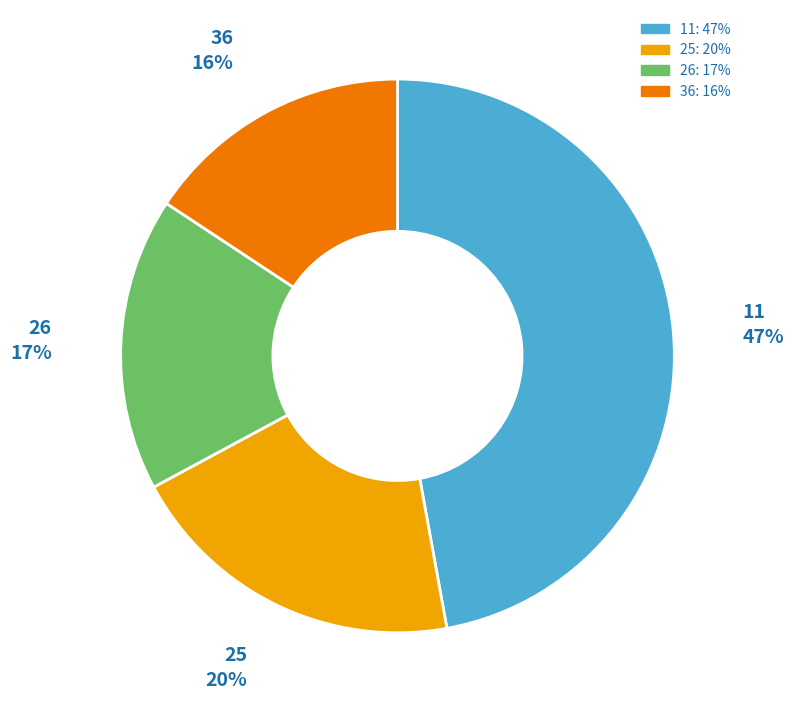

Does 26 represent more than half of the total?

No